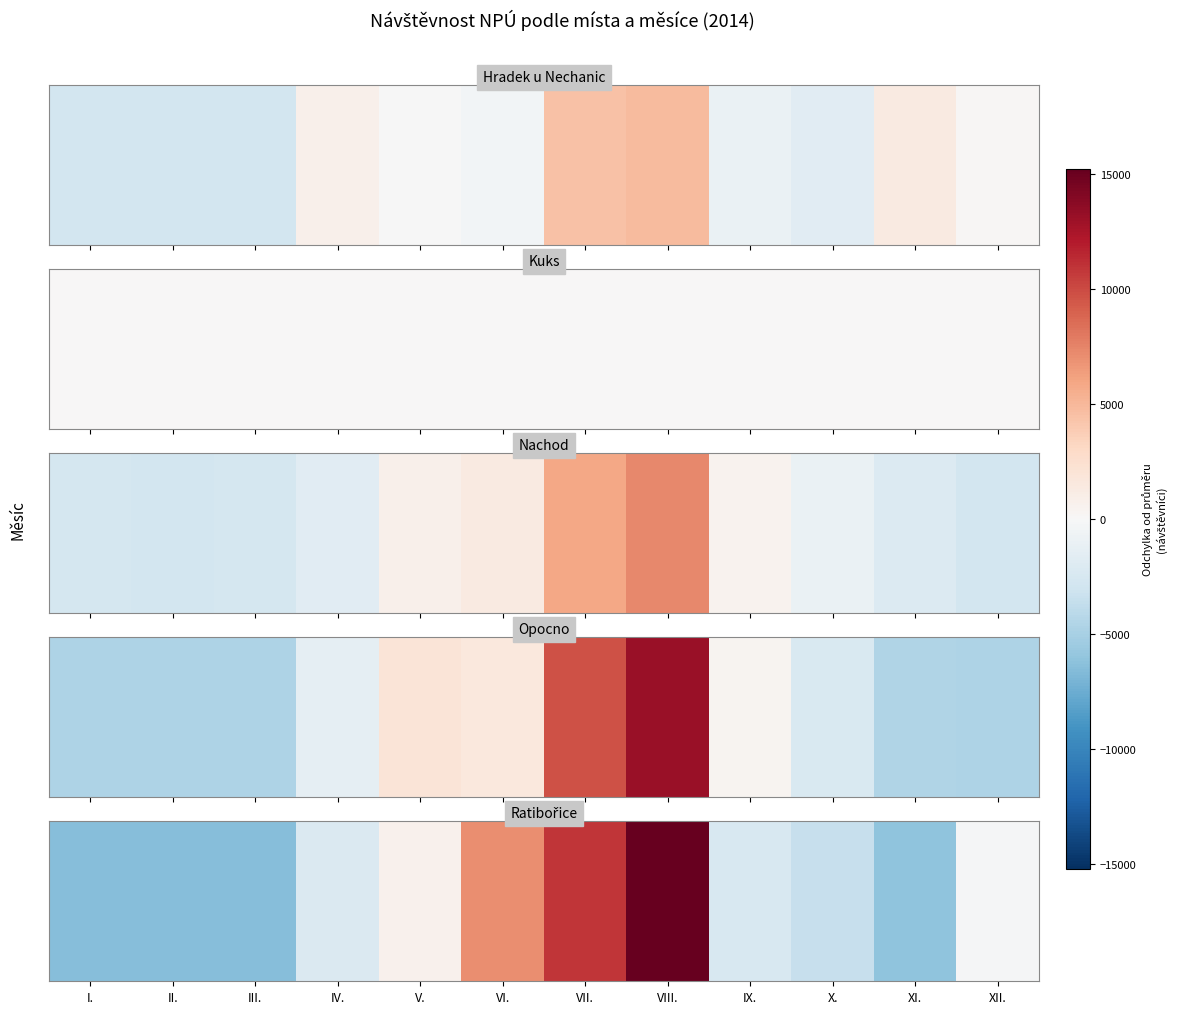

Where is the data nearest to the value 4381?

VI.